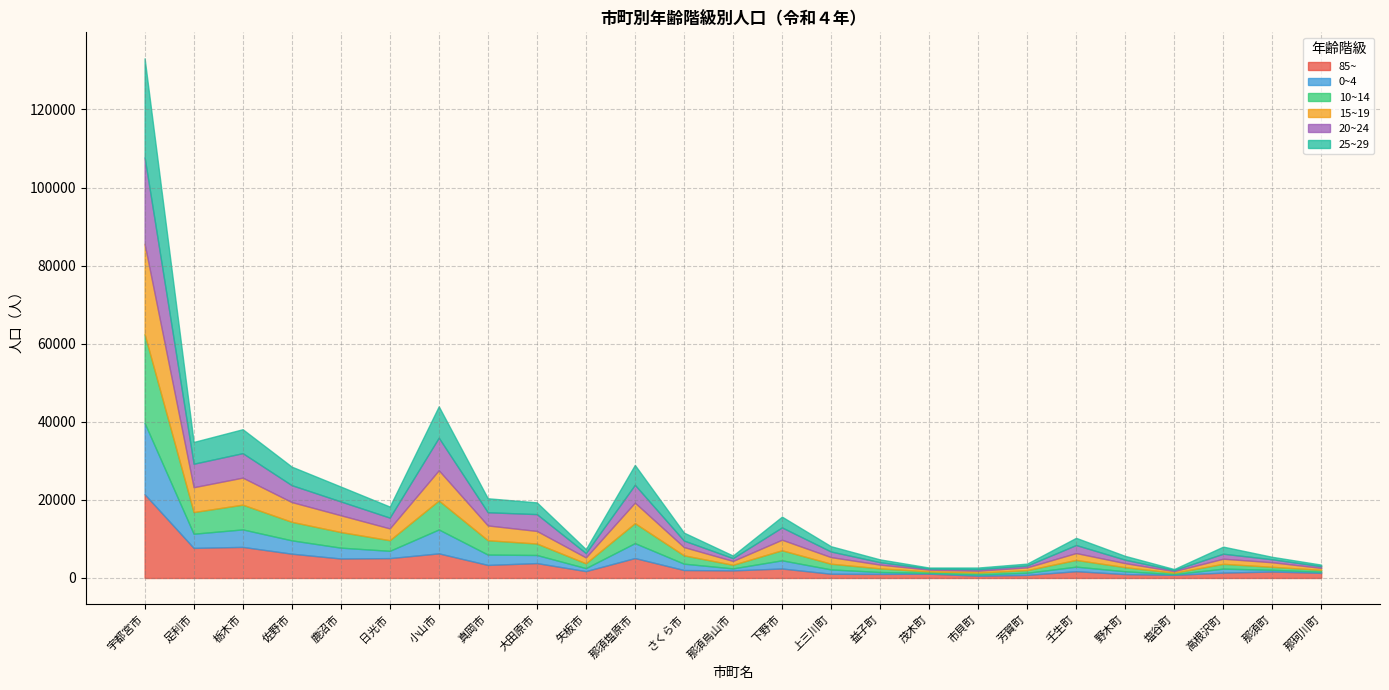

How many interior local peaks does the 15~19 series have?

6